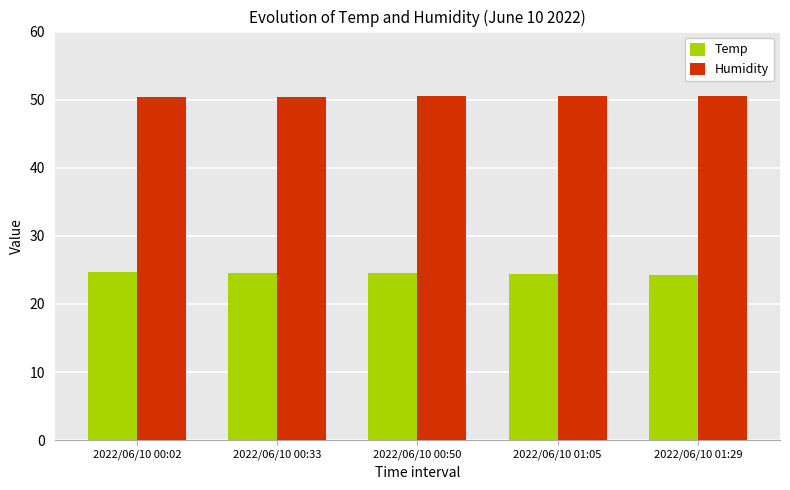

What is the sum of the Temp values at 2022/06/10 01:05 and 2022/06/10 00:50?

48.9